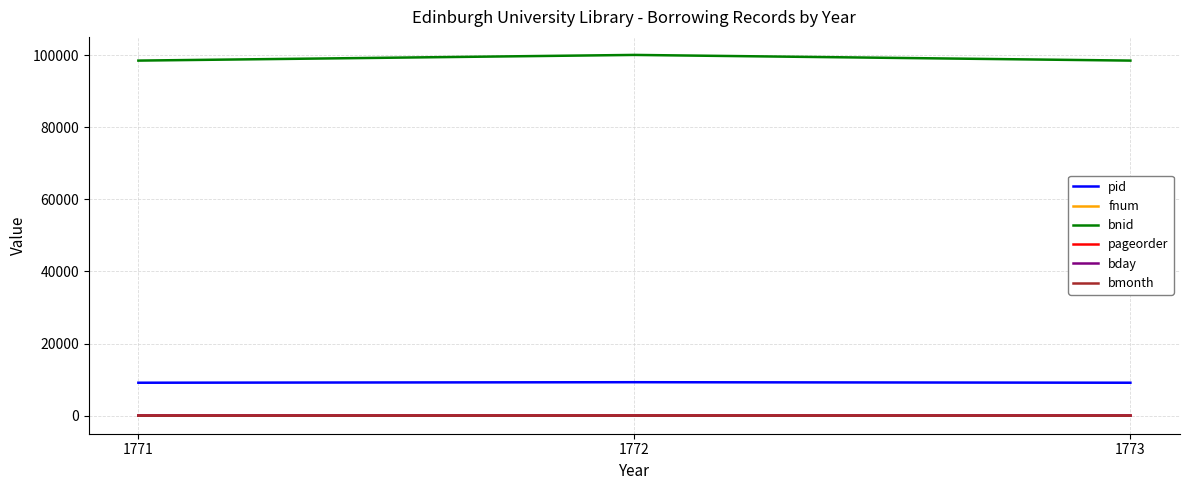

How many lines are shown in the chart?

6